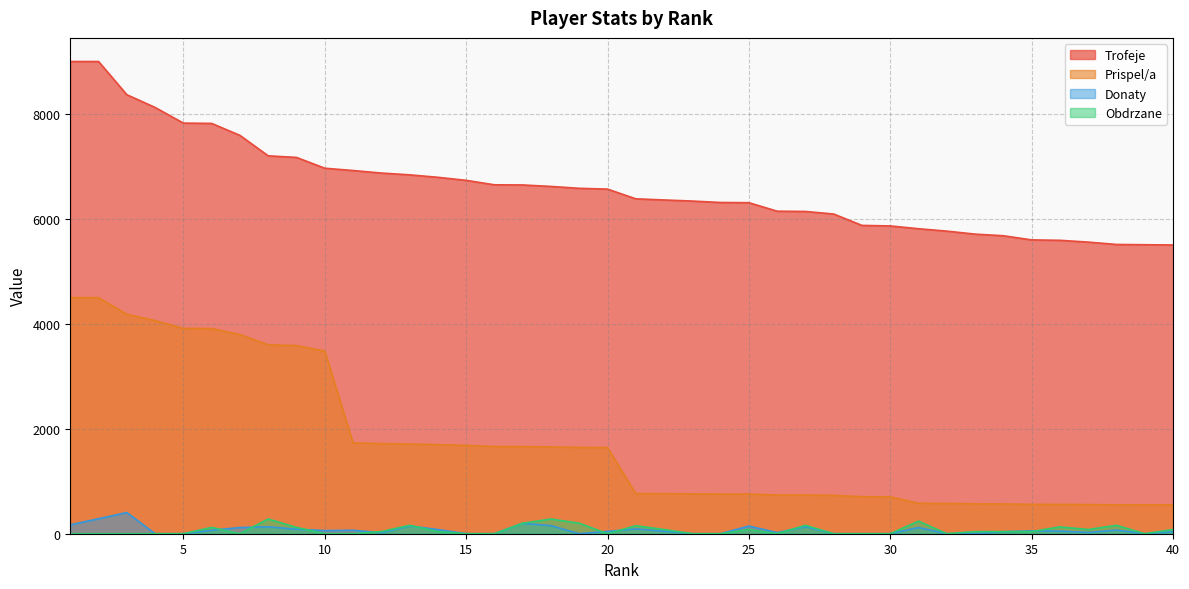

Is it true that Donaty equals 45 at 9?

False